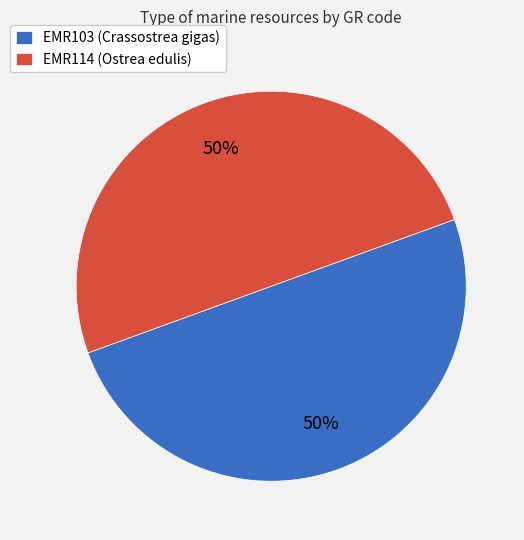

True or false: EMR114 (Ostrea edulis) accounts for 45% of the total.

False